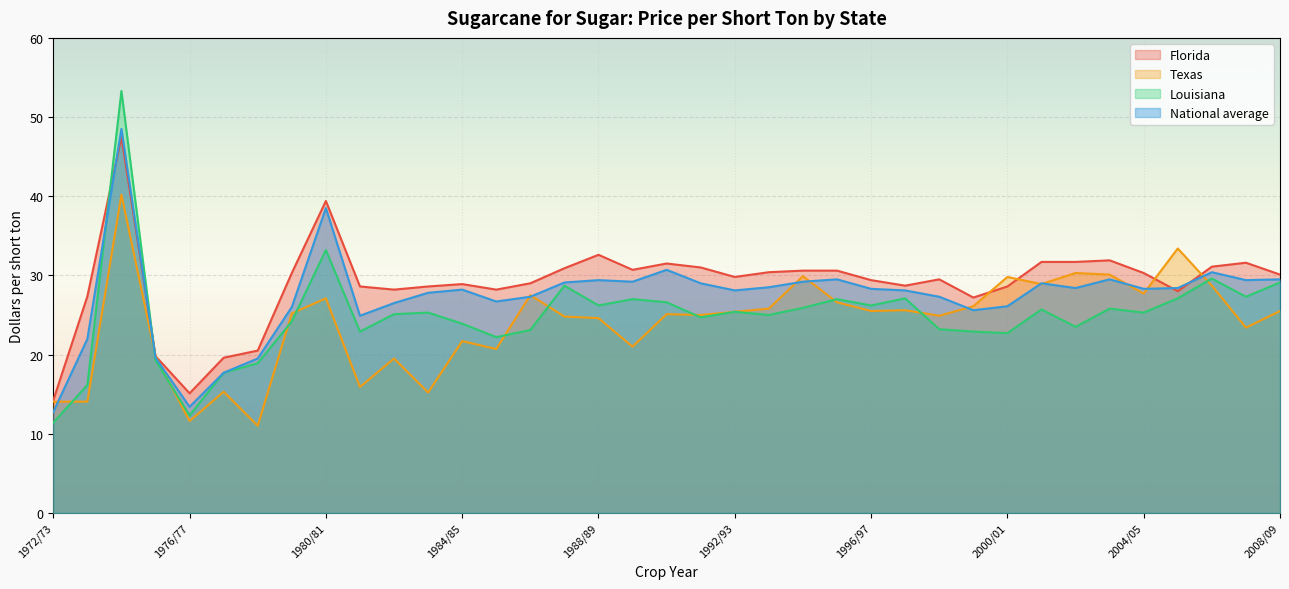

True or false: Louisiana has a value of 23.2 at 1998/99.

True